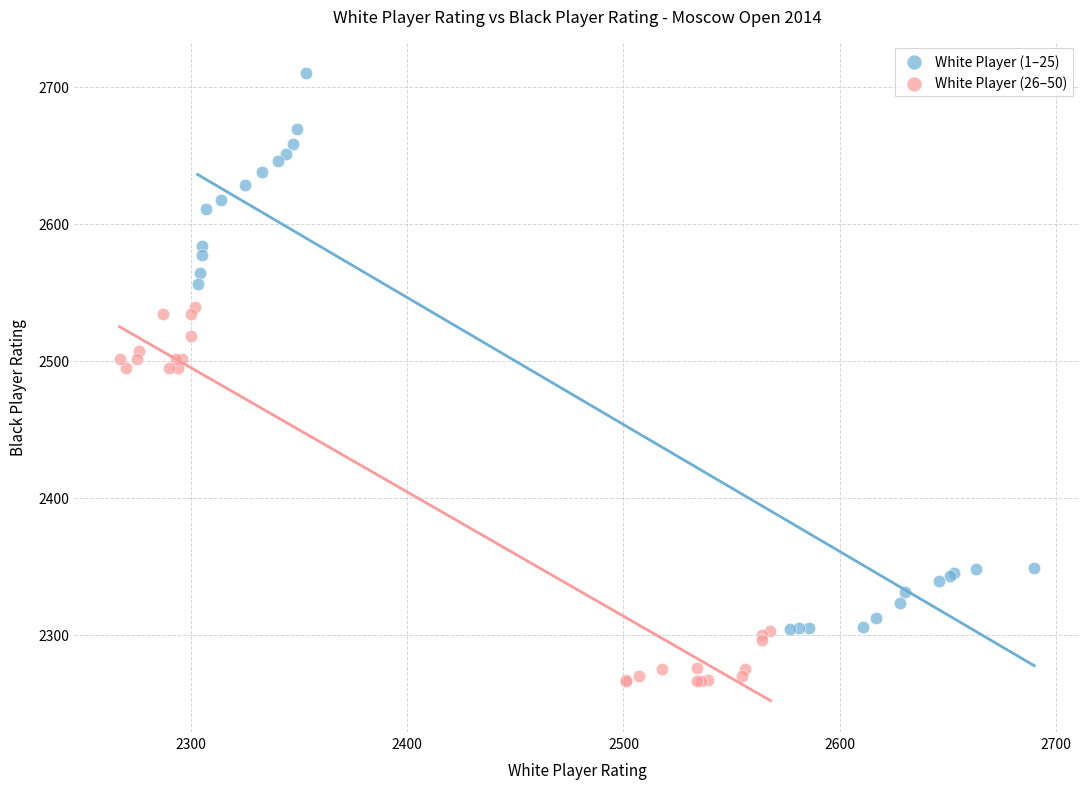

Which series has the widest spread of Y values?

White Player (1–25)